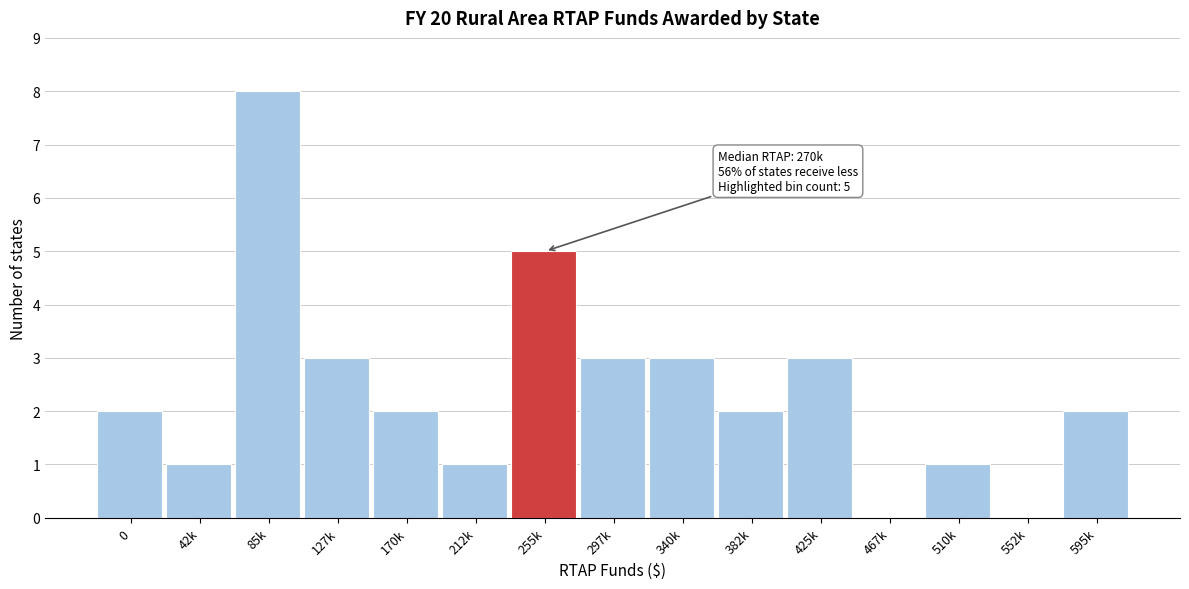

Reading right to left, transcribe all the data shown in this chart.

595k=2	552k=0	510k=1	467k=0	425k=3	382k=2	340k=3	297k=3	255k=5	212k=1	170k=2	127k=3	85k=8	42k=1	0=2